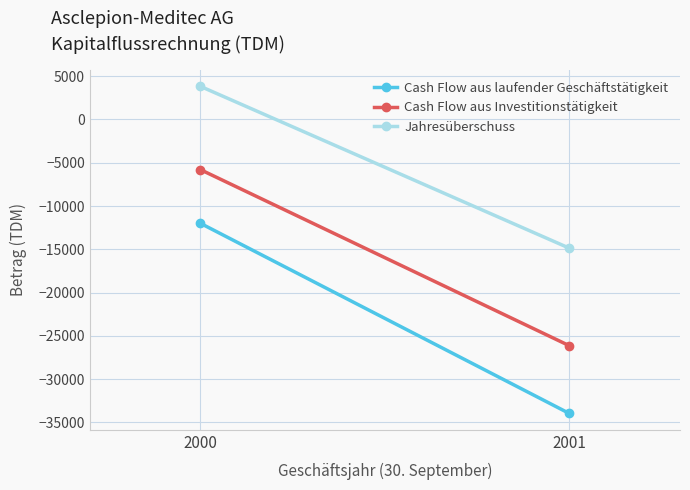

The Cash Flow aus laufender Geschäftstätigkeit series shows -17691 at 2000. True or false?

False